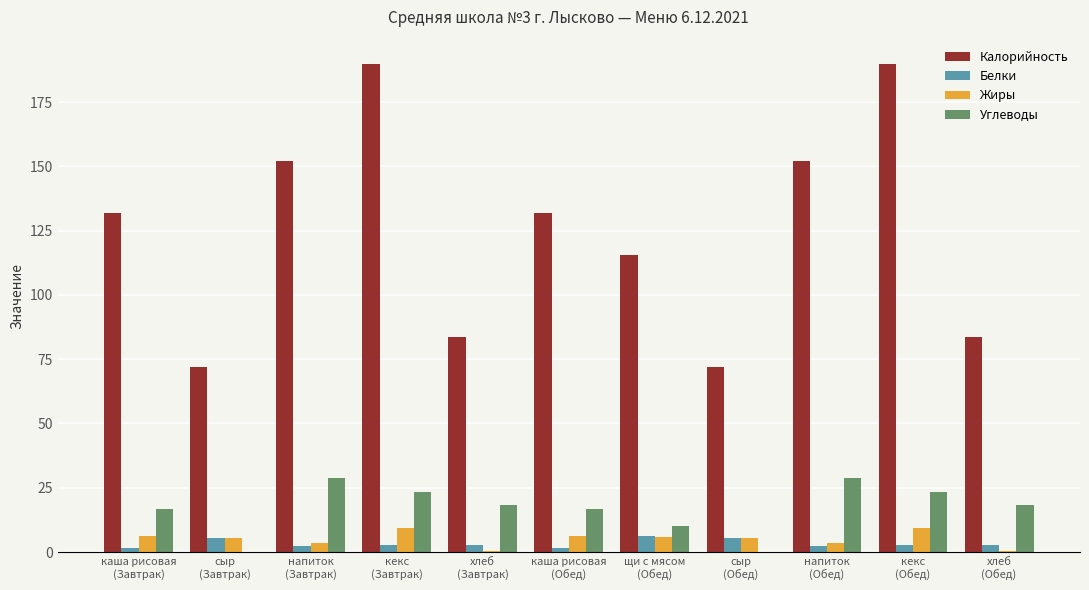

What is the approximate value of Жиры at напиток
(Завтрак)?

3.6